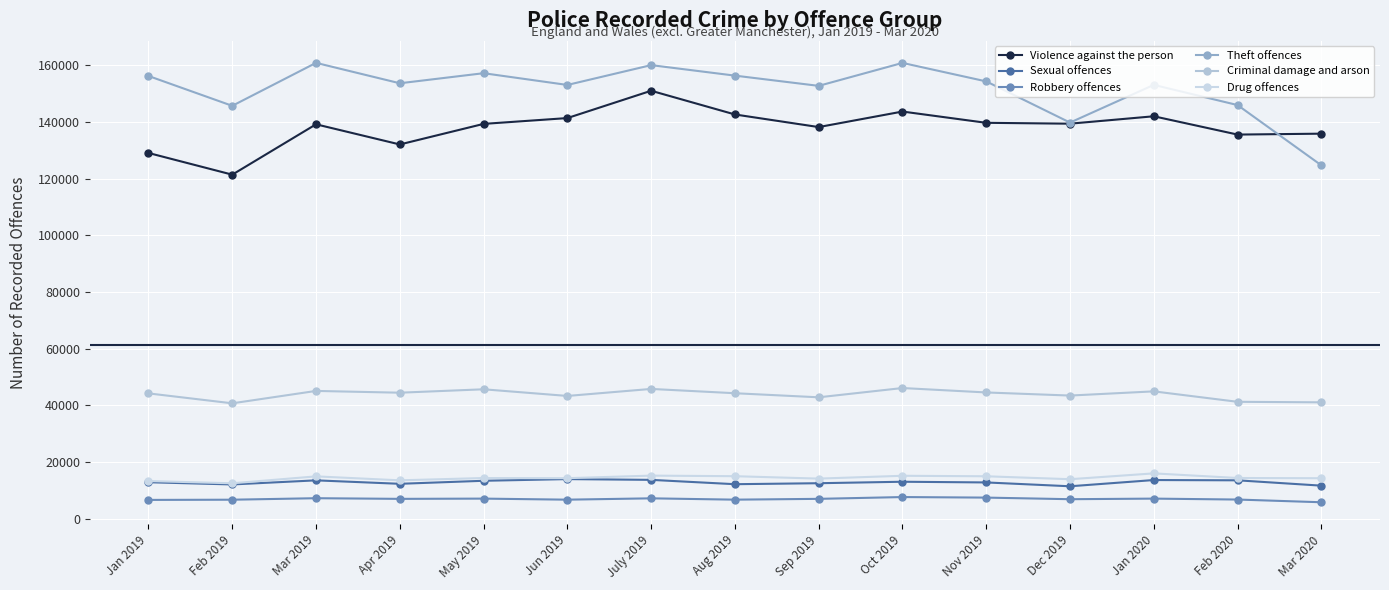

Rank the categories by Theft offences value from lowest to highest.

Mar 2020, Dec 2019, Feb 2019, Feb 2020, Sep 2019, Jun 2019, Jan 2020, Apr 2019, Nov 2019, Jan 2019, Aug 2019, May 2019, July 2019, Oct 2019, Mar 2019